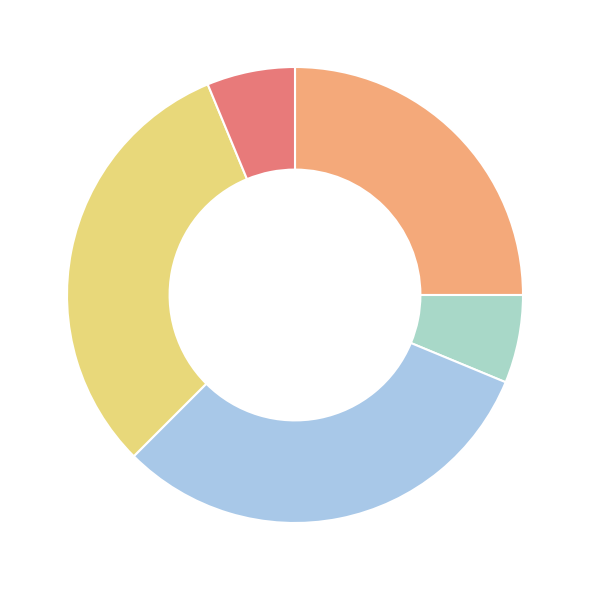

Is there any slice that represents more than half of the pie?

No